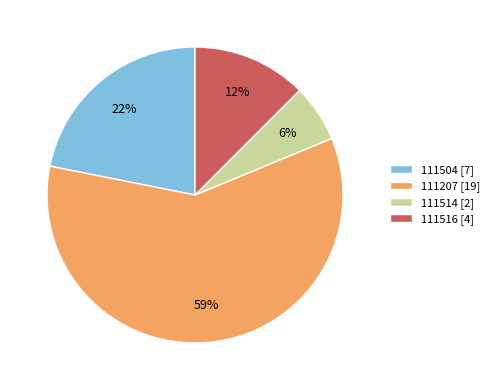

Which category has the biggest portion of the pie?

111207